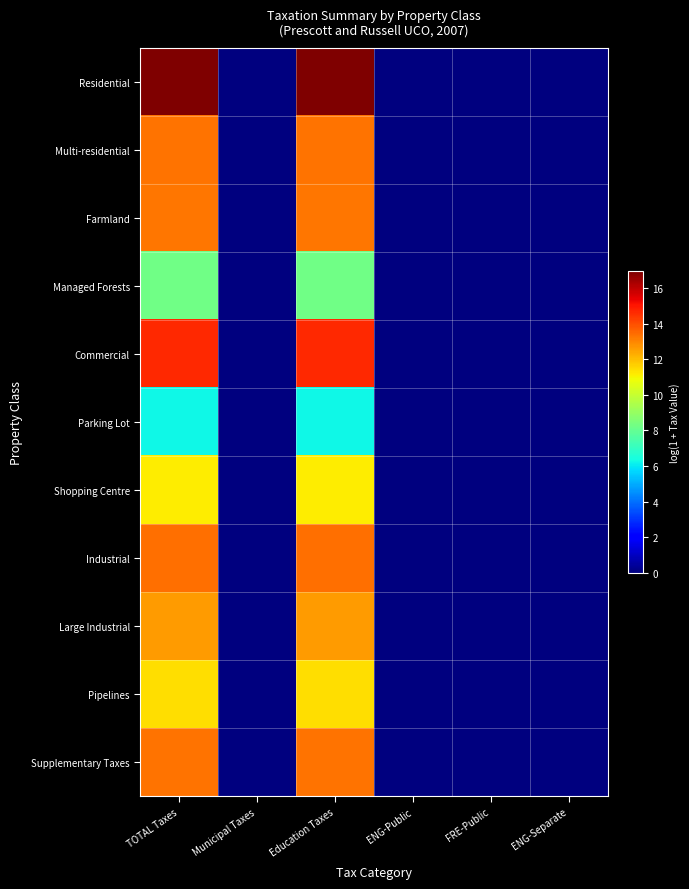

Between ENG-Public and TOTAL Taxes, which is larger?

TOTAL Taxes